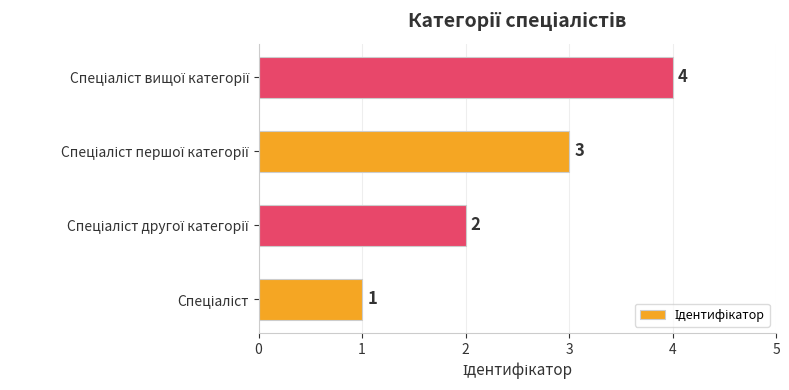

Count the values in the range 2 to 4.

3